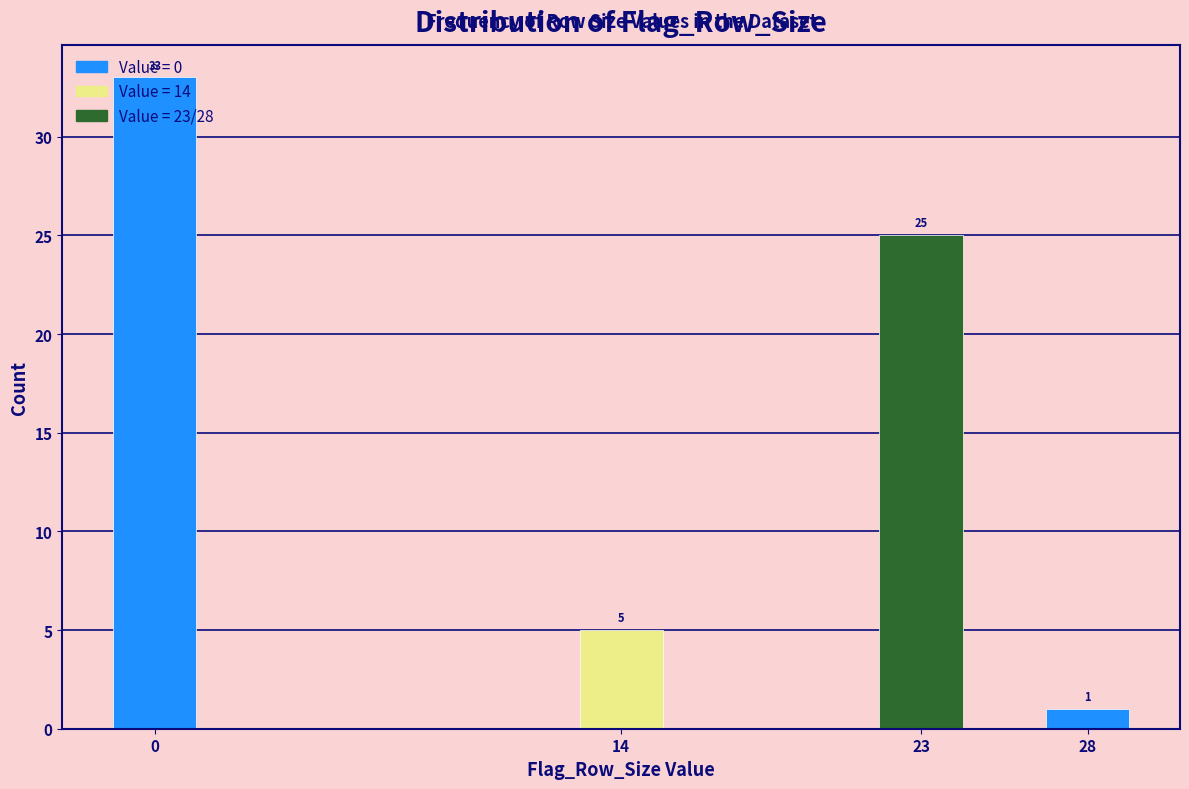

What is the difference between the maximum and minimum values?

32